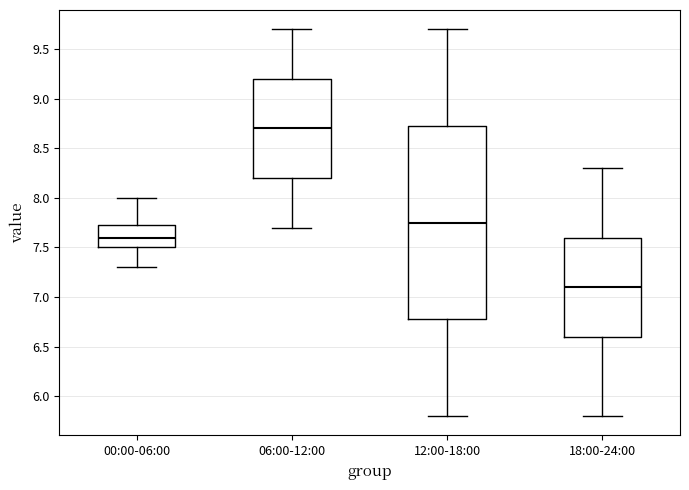

Reading left to right, transcribe this box plot: for each box, give where its median line is, the range the box spans, and where its two whiskers end, as read against the y-axis. The values are not printed on the chart, so give them approximately, as read against the axis.

00:00-06:00: median 7.60, box 7.50 to 7.75, whiskers 7.30 to 8.00
06:00-12:00: median 8.70, box 8.20 to 9.20, whiskers 7.70 to 9.70
12:00-18:00: median 7.75, box 6.80 to 8.75, whiskers 5.80 to 9.70
18:00-24:00: median 7.10, box 6.60 to 7.60, whiskers 5.80 to 8.30